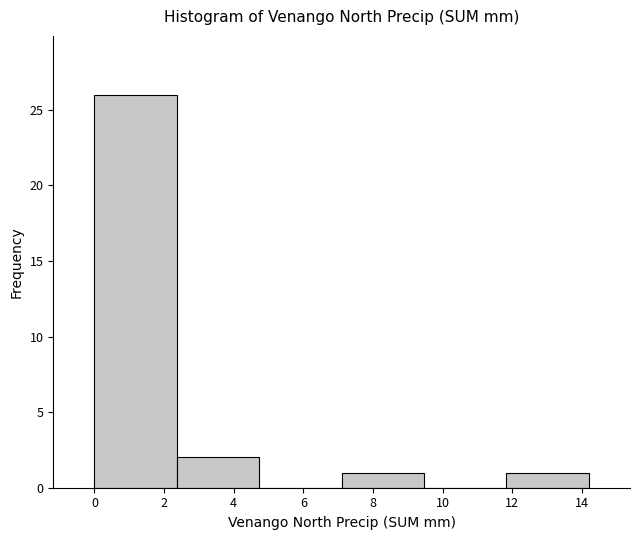

Reading left to right, transcribe this chart: for each bar, give the range it covers on the x-axis and its height. Neither the bar edges nor the heights are printed on the chart, so give them approximately, as read against the axes.

0.0 to 2.4: 26
2.4 to 4.8: 2
4.8 to 7.2: 0
7.2 to 9.4: 1
9.4 to 11.8: 0
11.8 to 14.2: 1